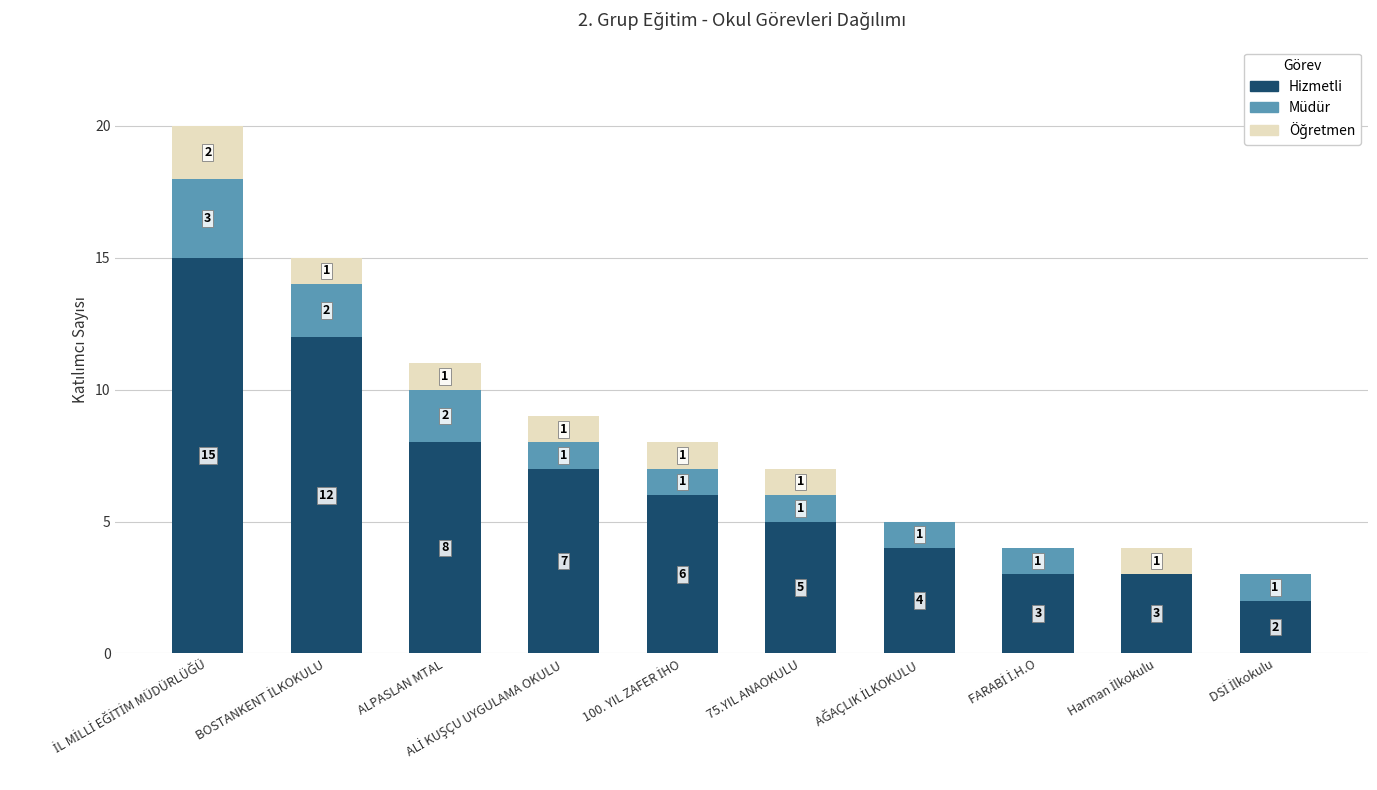

The value of Hizmetli at ALPASLAN MTAL is 4. True or false?

False